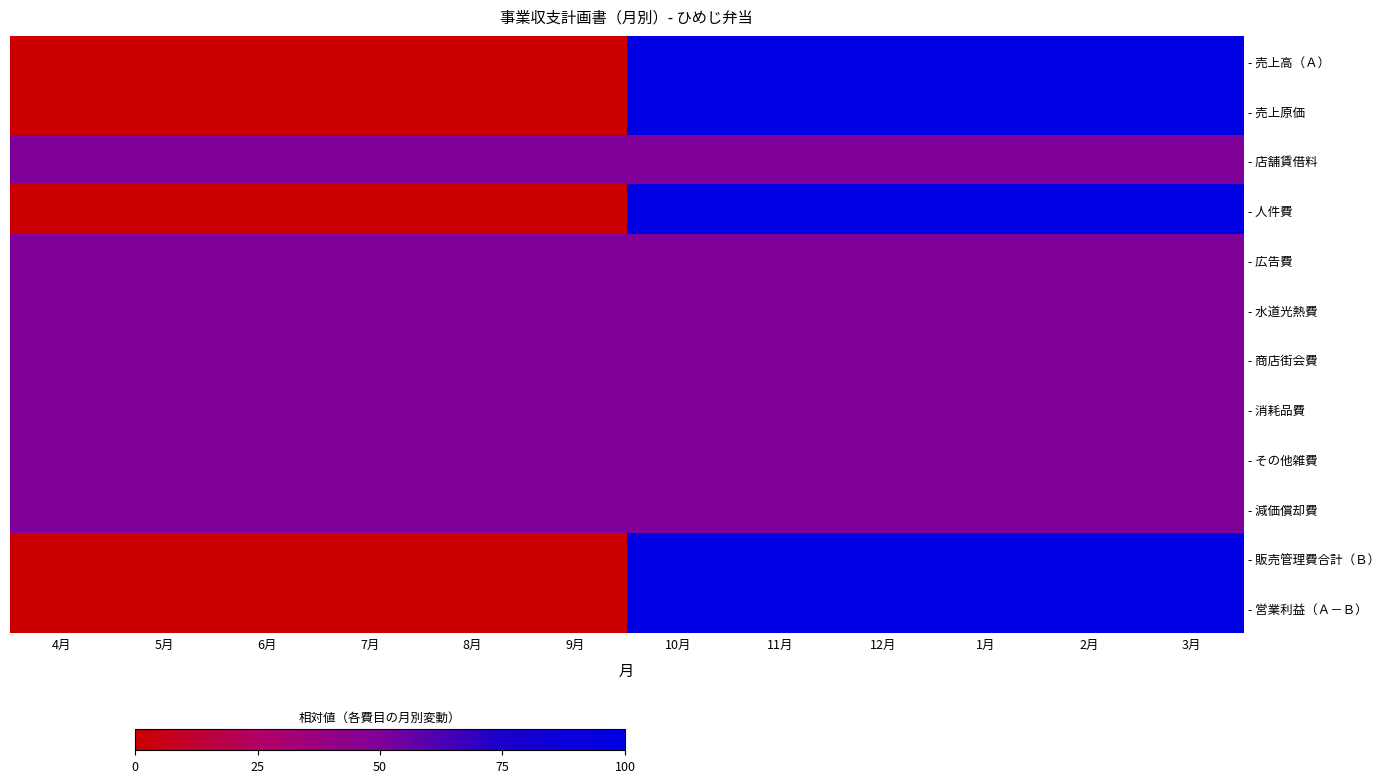

Reading right to left, extract all data points from this chart.

- 売上高（Ａ）: 3月=100	2月=100	1月=100	12月=100	11月=100	10月=100	9月=0	8月=0	7月=0	6月=0	5月=0	4月=0
- 売上原価: 3月=100	2月=100	1月=100	12月=100	11月=100	10月=100	9月=0	8月=0	7月=0	6月=0	5月=0	4月=0
- 店舗賃借料: 3月=50	2月=50	1月=50	12月=50	11月=50	10月=50	9月=50	8月=50	7月=50	6月=50	5月=50	4月=50
- 人件費: 3月=100	2月=100	1月=100	12月=100	11月=100	10月=100	9月=0	8月=0	7月=0	6月=0	5月=0	4月=0
- 広告費: 3月=50	2月=50	1月=50	12月=50	11月=50	10月=50	9月=50	8月=50	7月=50	6月=50	5月=50	4月=50
- 水道光熱費: 3月=50	2月=50	1月=50	12月=50	11月=50	10月=50	9月=50	8月=50	7月=50	6月=50	5月=50	4月=50
- 商店街会費: 3月=50	2月=50	1月=50	12月=50	11月=50	10月=50	9月=50	8月=50	7月=50	6月=50	5月=50	4月=50
- 消耗品費: 3月=50	2月=50	1月=50	12月=50	11月=50	10月=50	9月=50	8月=50	7月=50	6月=50	5月=50	4月=50
- その他雑費: 3月=50	2月=50	1月=50	12月=50	11月=50	10月=50	9月=50	8月=50	7月=50	6月=50	5月=50	4月=50
- 減価償却費: 3月=50	2月=50	1月=50	12月=50	11月=50	10月=50	9月=50	8月=50	7月=50	6月=50	5月=50	4月=50
- 販売管理費合計（Ｂ）: 3月=100	2月=100	1月=100	12月=100	11月=100	10月=100	9月=0	8月=0	7月=0	6月=0	5月=0	4月=0
- 営業利益（Ａ－Ｂ）: 3月=100	2月=100	1月=100	12月=100	11月=100	10月=100	9月=0	8月=0	7月=0	6月=0	5月=0	4月=0